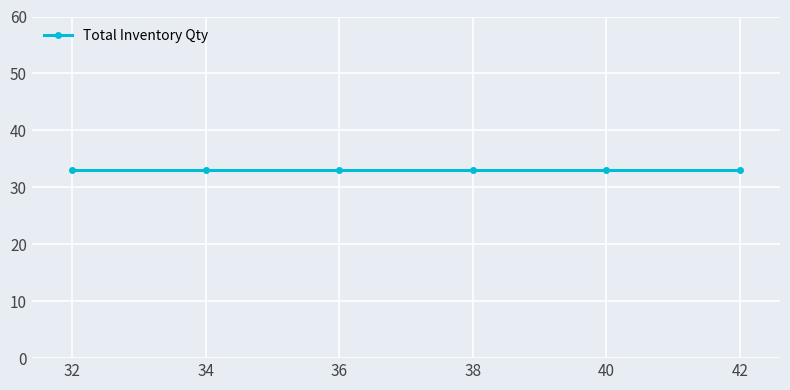

True or false: Variant Price and Variant Inventory Qty cross at least once.

False